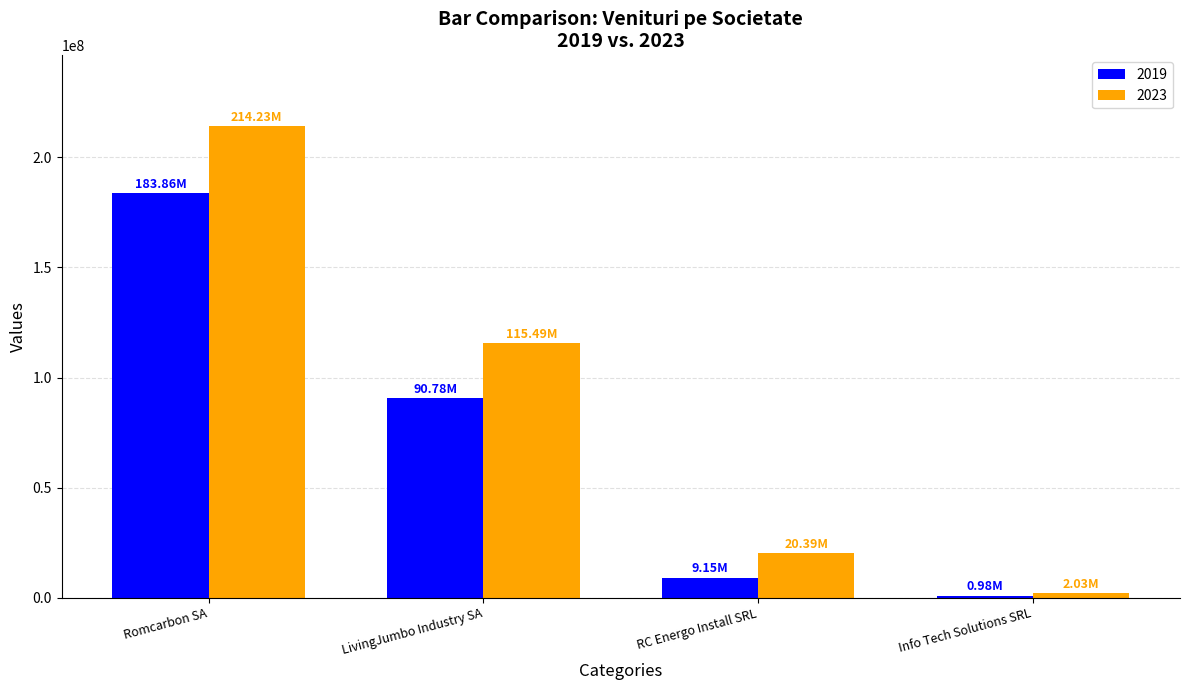

How many bars are there in each group?

2